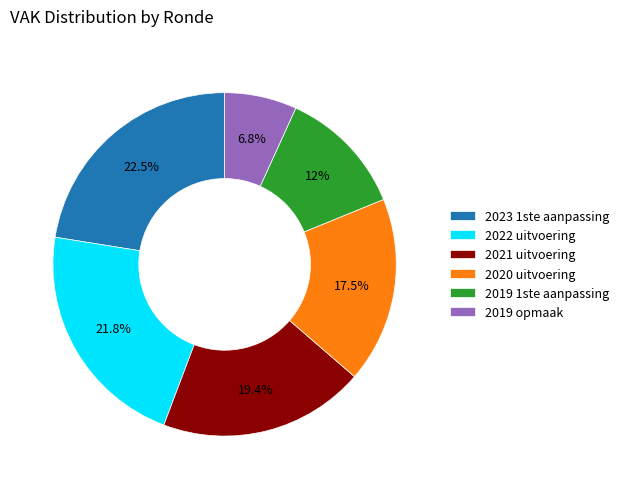

Is it true that 2021 uitvoering is 19% of the pie?

True